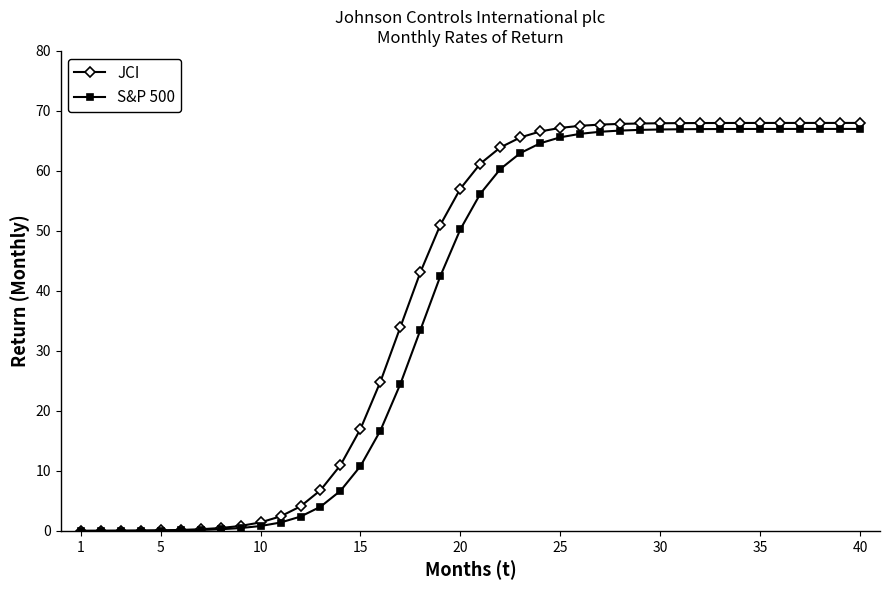

Which series has the largest range (max minus min)?

JCI